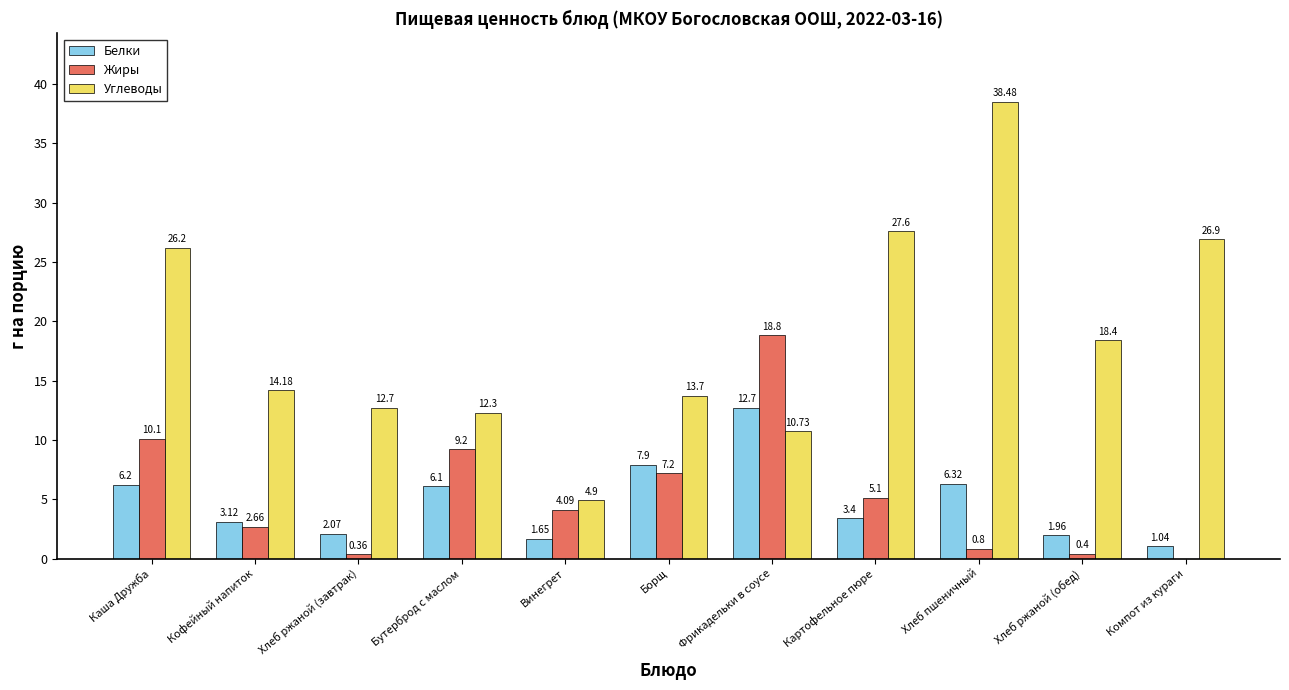

Which series changed the most between Хлеб ржаной (завтрак) and Картофельное пюре?

Углеводы